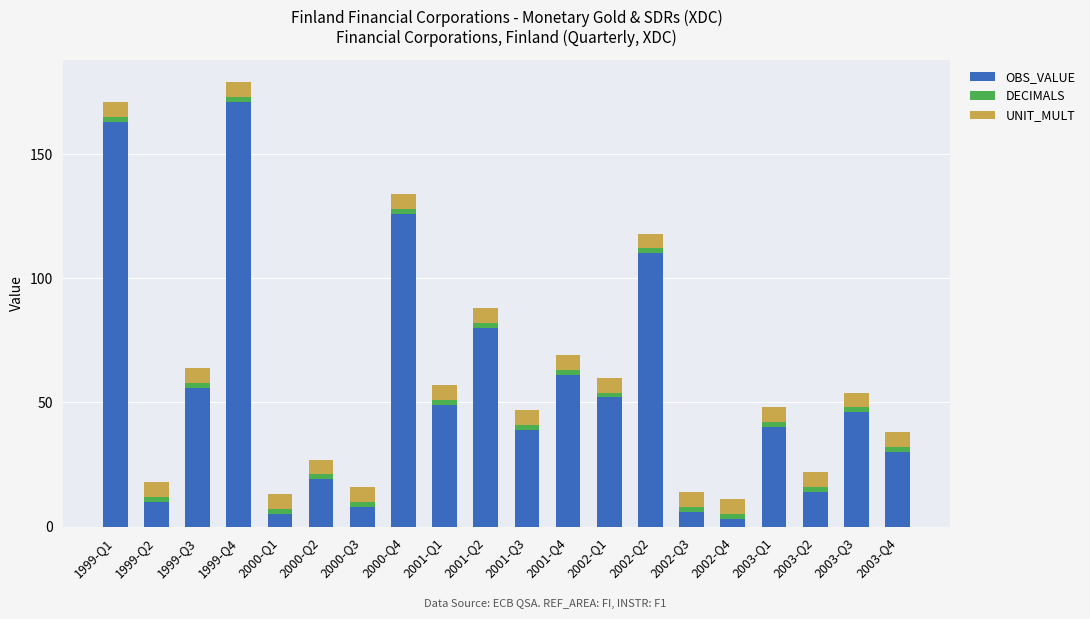

What is the difference between the maximum and minimum values in the OBS_VALUE series?

168